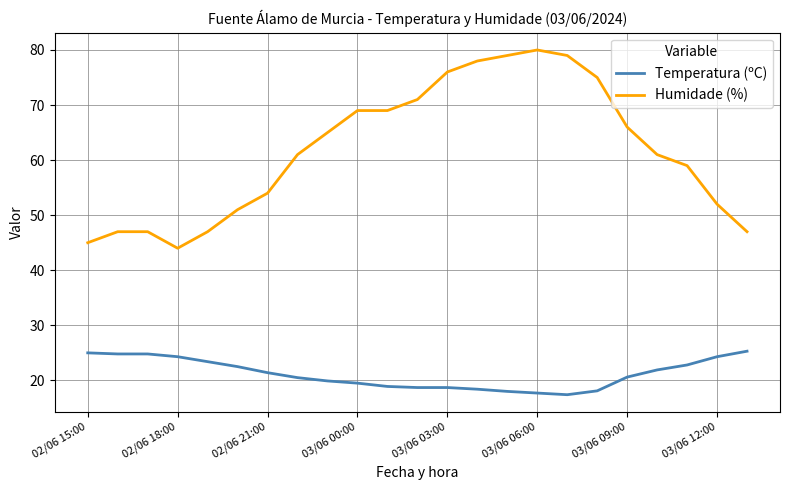

Which series has the largest total across all categories?

Humidade (%)